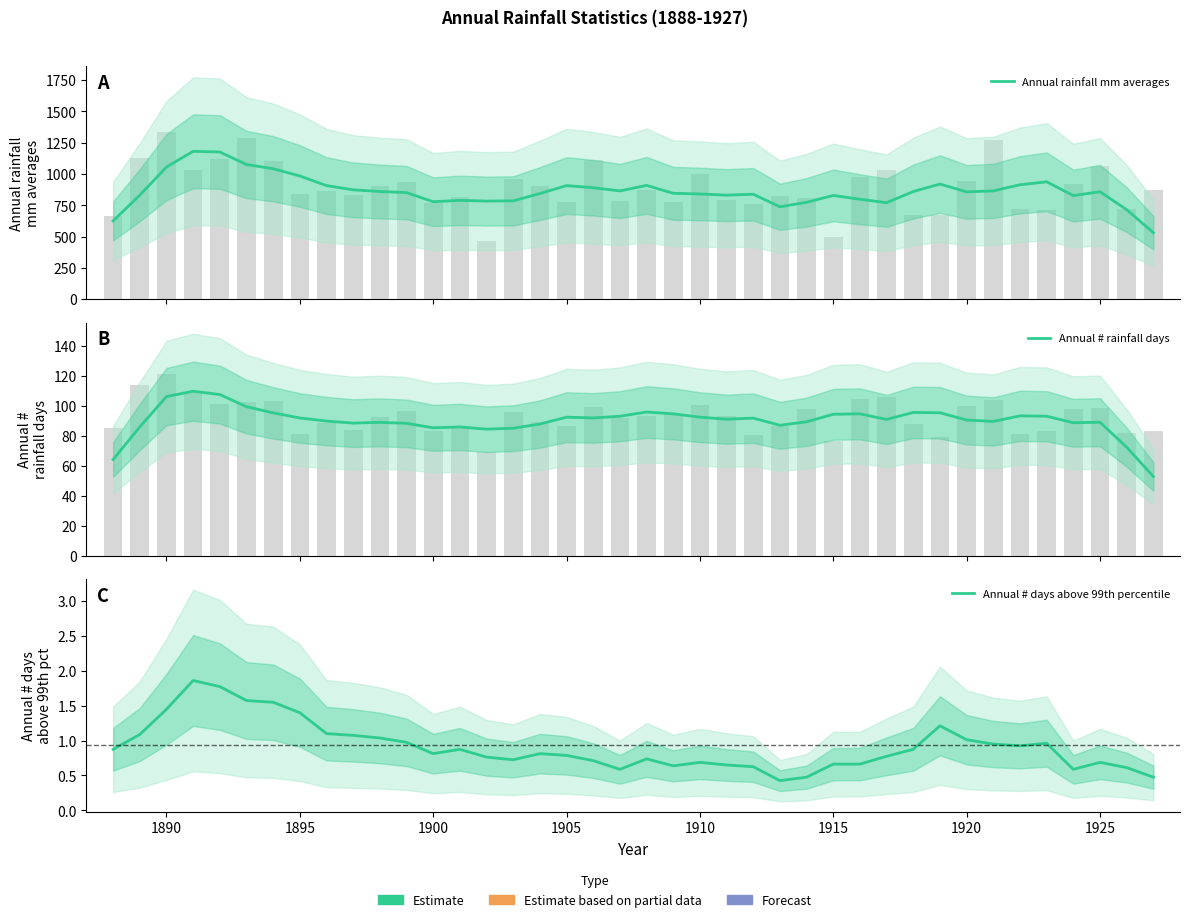

How many series are shown in this chart?

3